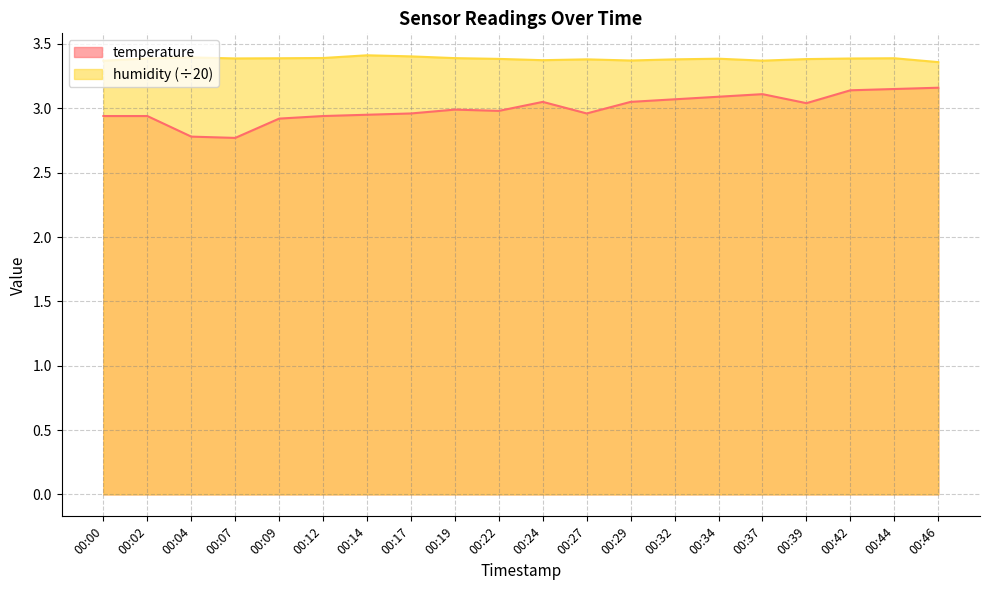

What is the sum of all humidity values?

67.7